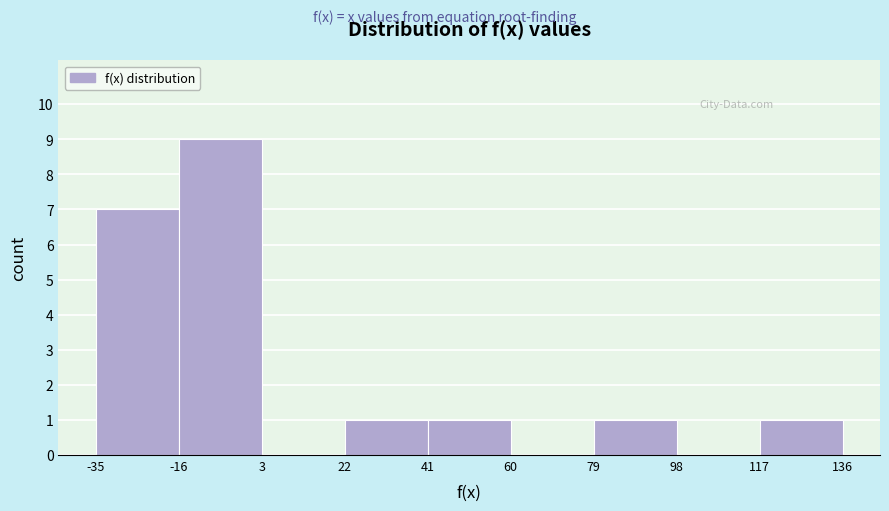

Reading left to right, list every bar in this chart as the range it spans on the x-axis followed by its height. The values are not printed on the chart, so give them approximately, as read against the axis.

-35 to -16: 7
-16 to 3: 9
3 to 22: 0
22 to 41: 1
41 to 60: 1
60 to 79: 0
79 to 98: 1
98 to 117: 0
117 to 136: 1